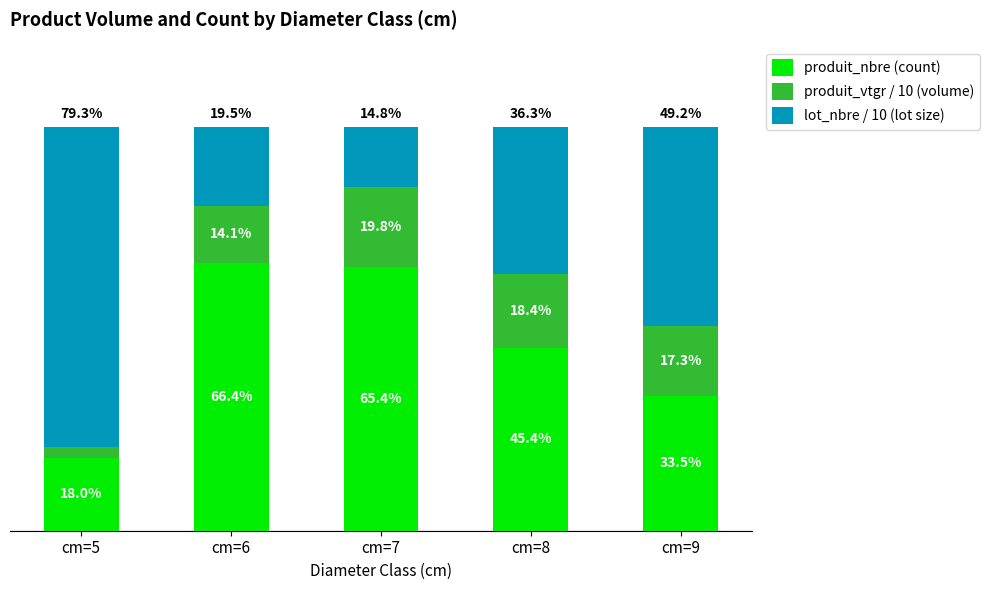

List the labels in order of produit_nbre (count) value, largest first.

cm=6, cm=7, cm=8, cm=9, cm=5